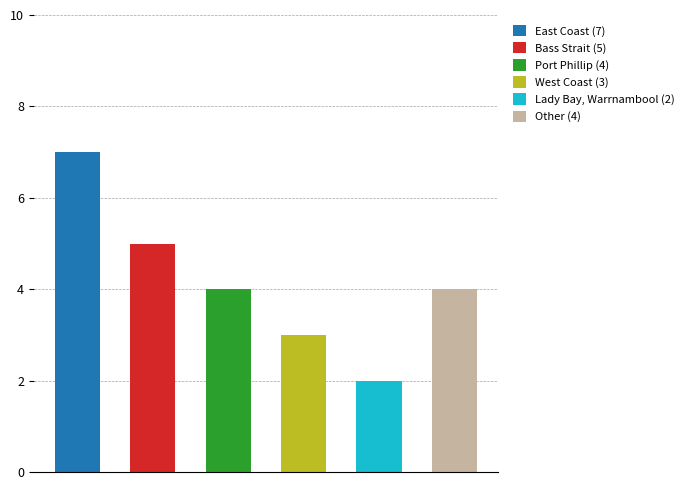

Reading right to left, extract all data points from this chart.

4	2	3	4	5	7